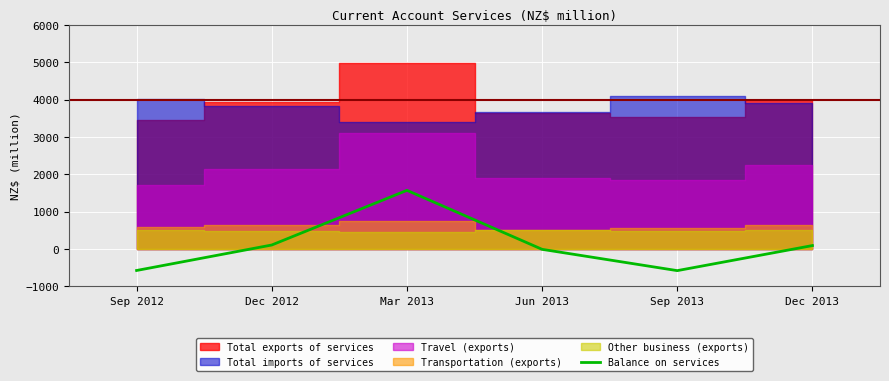

List the labels in order of value, largest first.

Mar 2013, Dec 2012, Dec 2013, Jun 2013, Sep 2012, Sep 2013